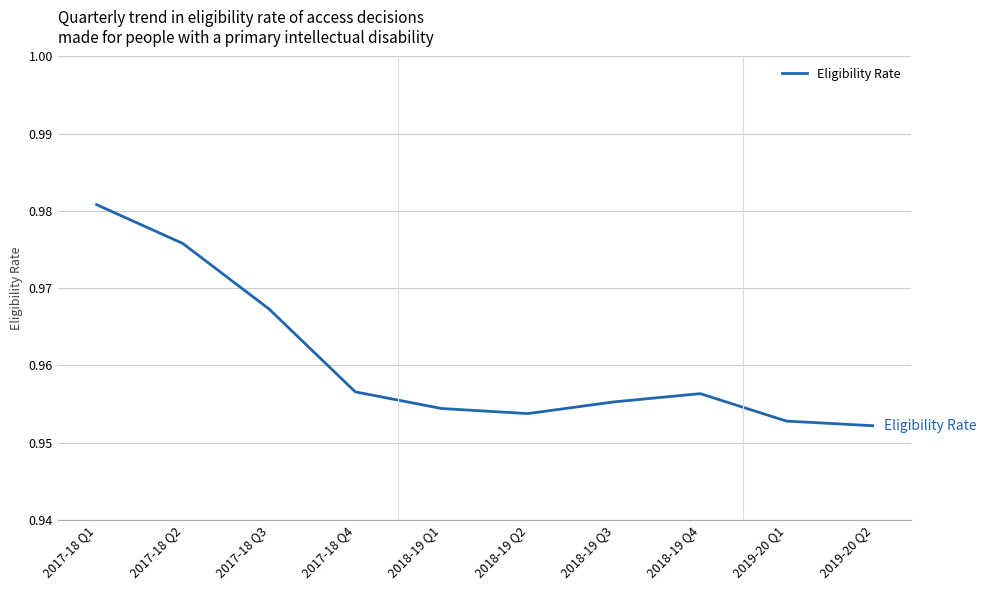

Which label corresponds to the largest value in the chart?

2017-18 Q1